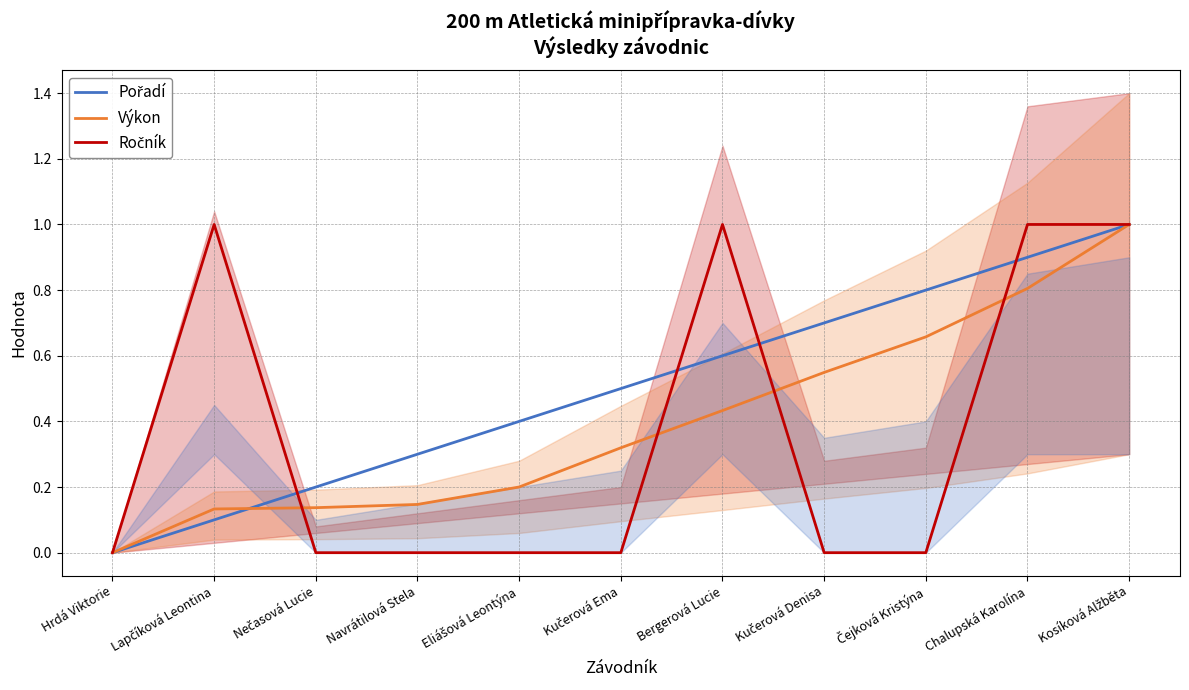

Reading left to right, list all the values displayed in this chart.

Pořadí: 0.0	0.1	0.2	0.3	0.4	0.5	0.6	0.7	0.8	0.9	1.0
Výkon: 0.0	0.1	0.1	0.1	0.2	0.3	0.4	0.5	0.7	0.8	1.0
Ročník: 0.0	1.0	0.0	0.0	0.0	0.0	1.0	0.0	0.0	1.0	1.0